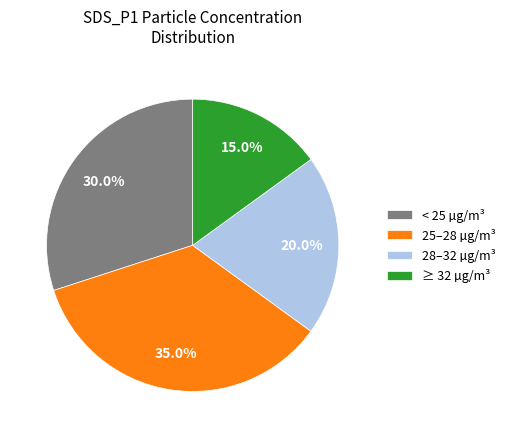

Count the number of slices in the pie.

4